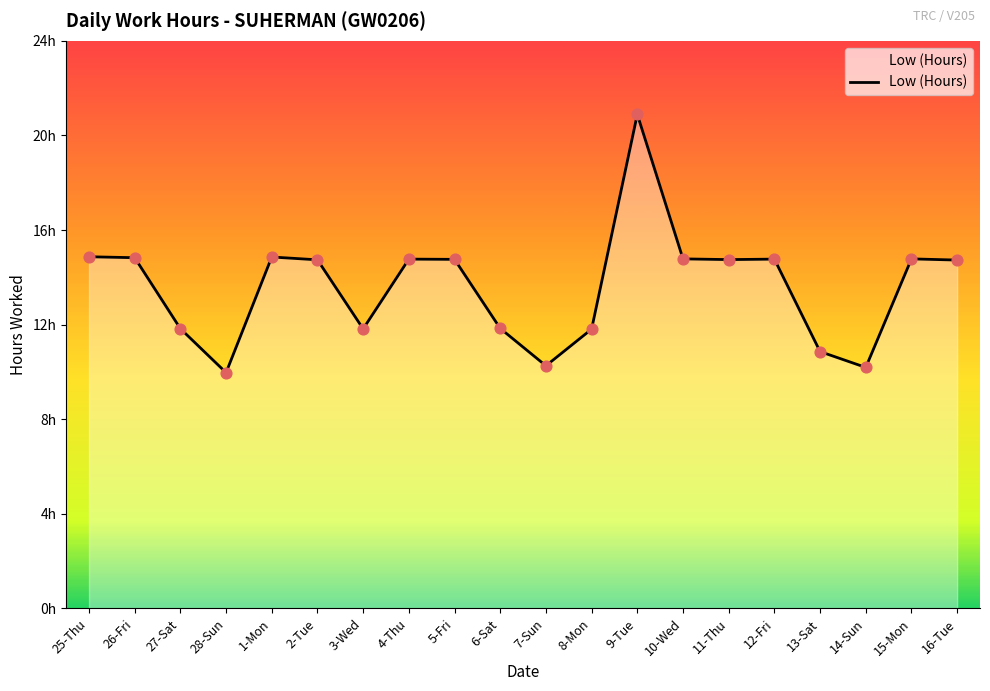

Does the chart have visible grid lines?

No